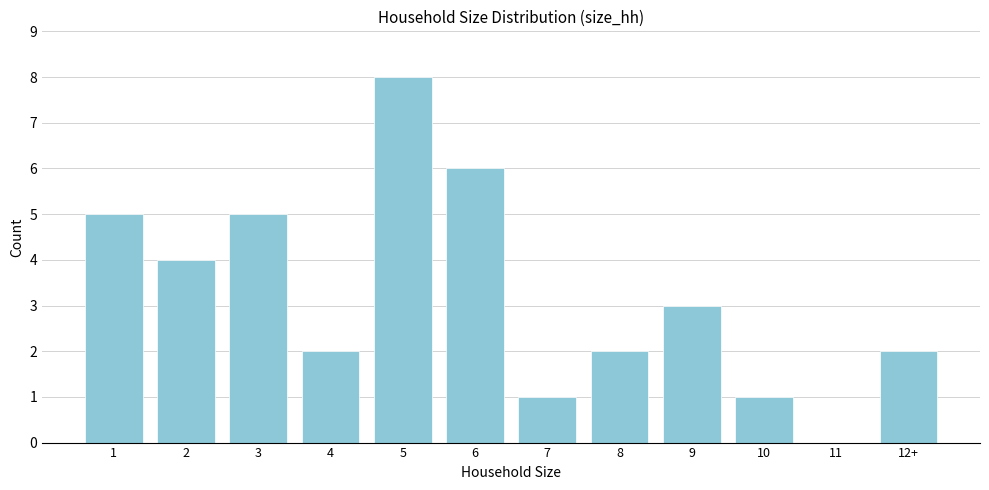

Reading right to left, transcribe all the data shown in this chart.

12+=2	11=0	10=1	9=3	8=2	7=1	6=6	5=8	4=2	3=5	2=4	1=5